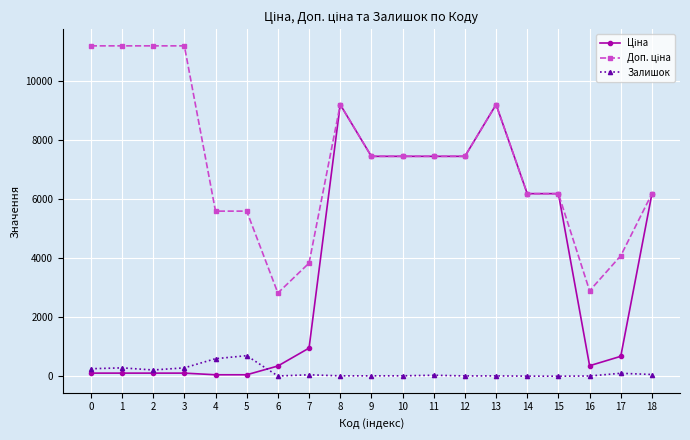

Does the chart have visible grid lines?

Yes